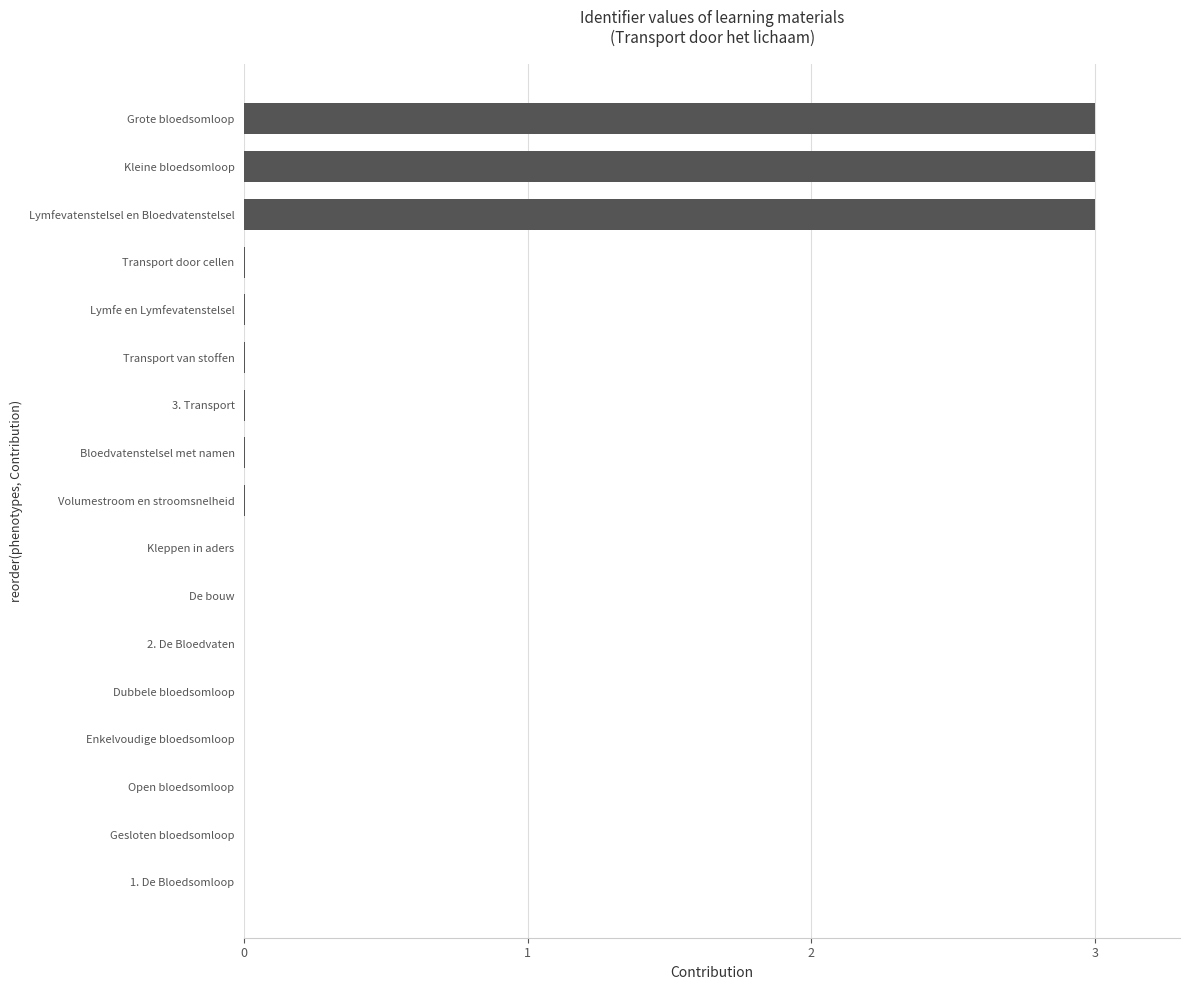

True or false: the data shows 0.0 at 2. De Bloedvaten.

True